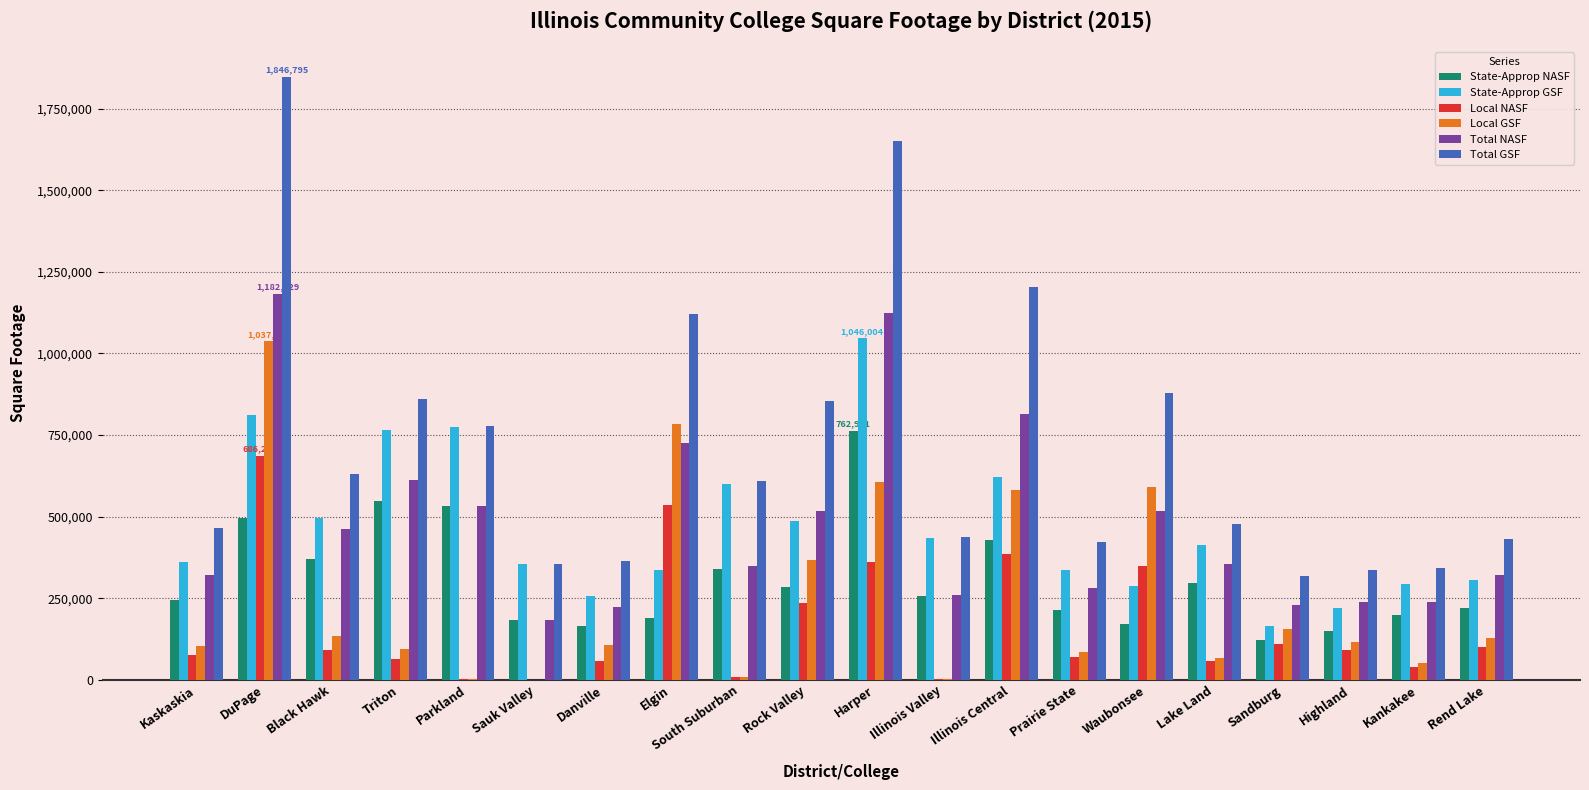

What is the highest value of the State-Approp GSF series?

1046004